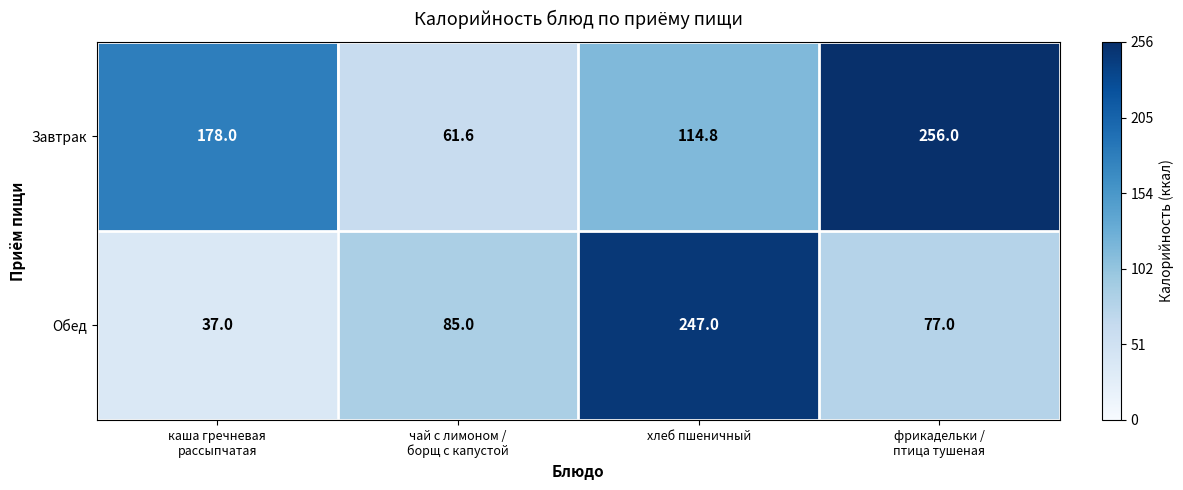

How many data points in Завтрак are less than 178?

2